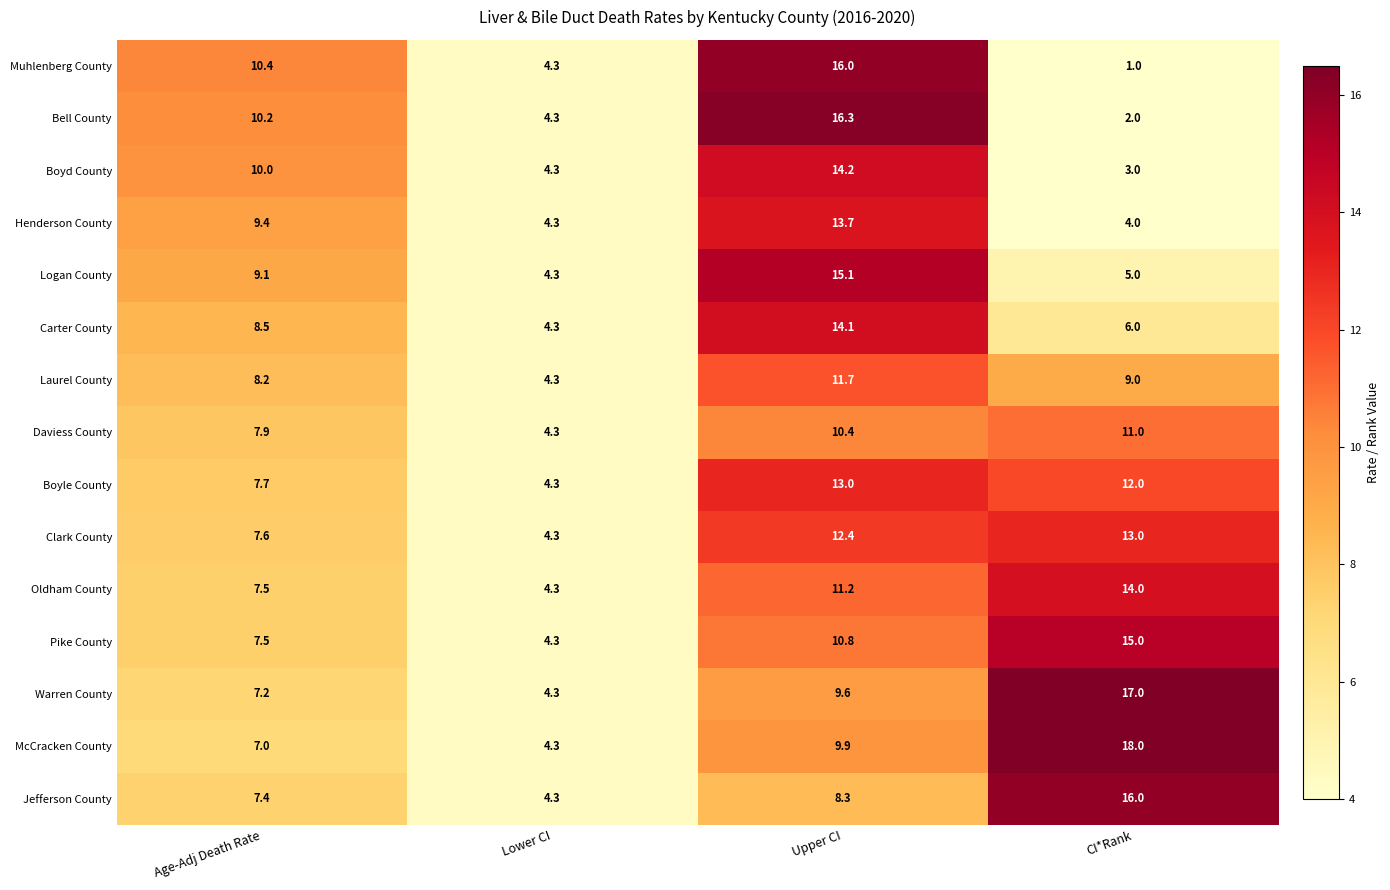

What is the greatest value displayed?

18.0